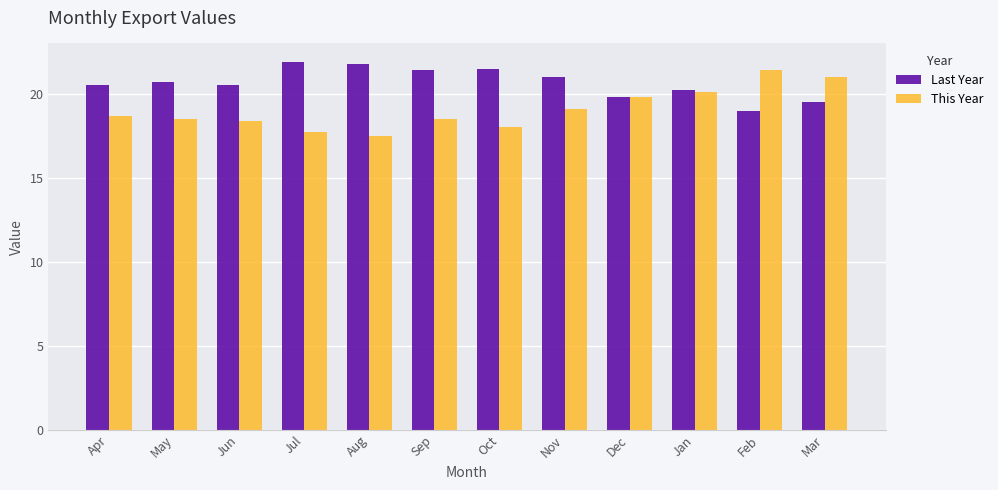

What position from the right is Mar?

1